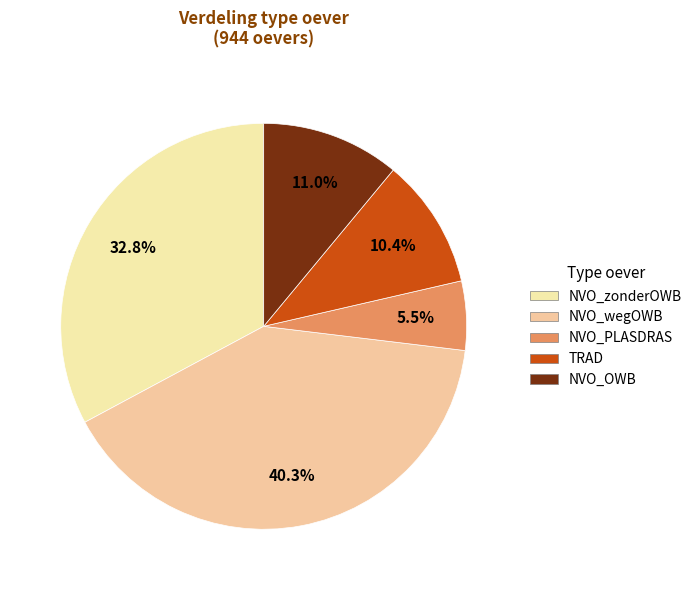

To the nearest percent, what portion does NVO_OWB represent?

11%